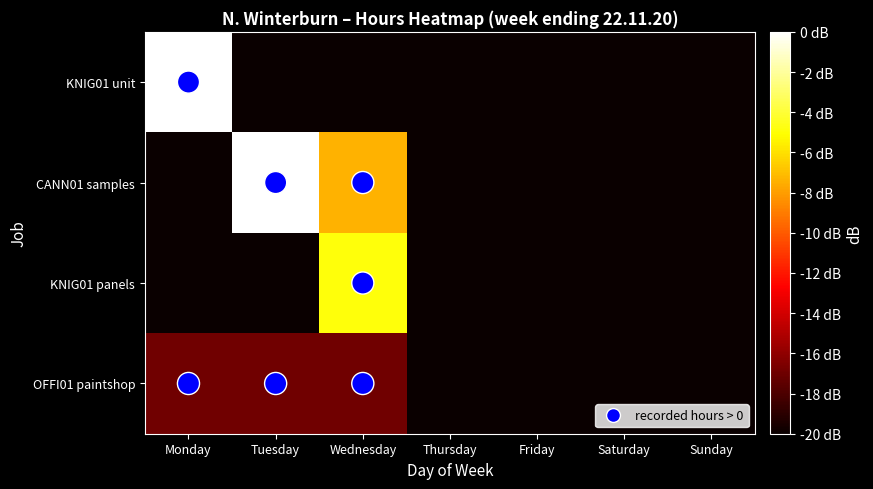

The KNIG01 panels series shows -20.0 at Monday. True or false?

True